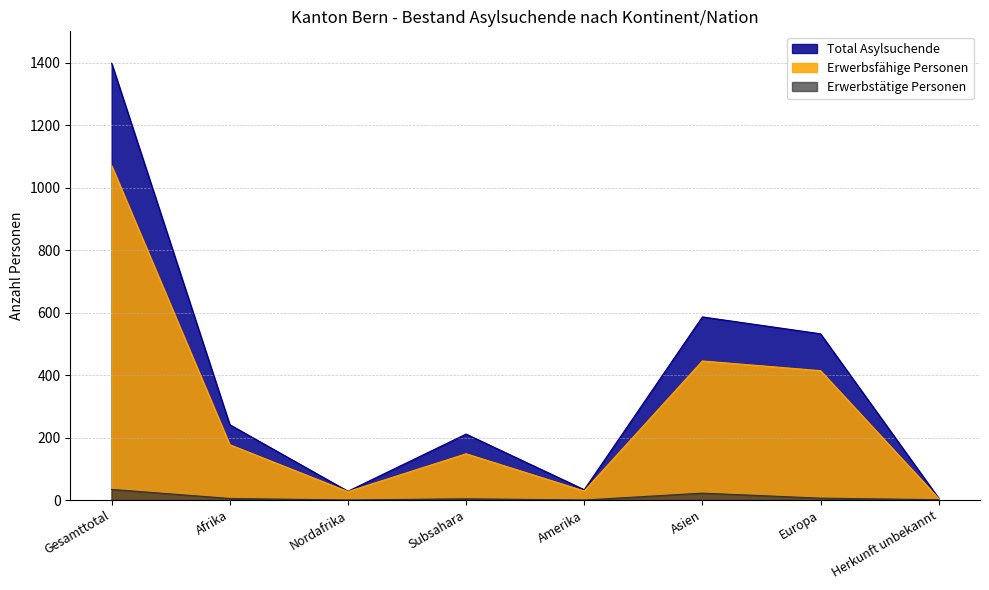

At which category does Erwerbsfähige Personen reach its first local peak?

Subsahara